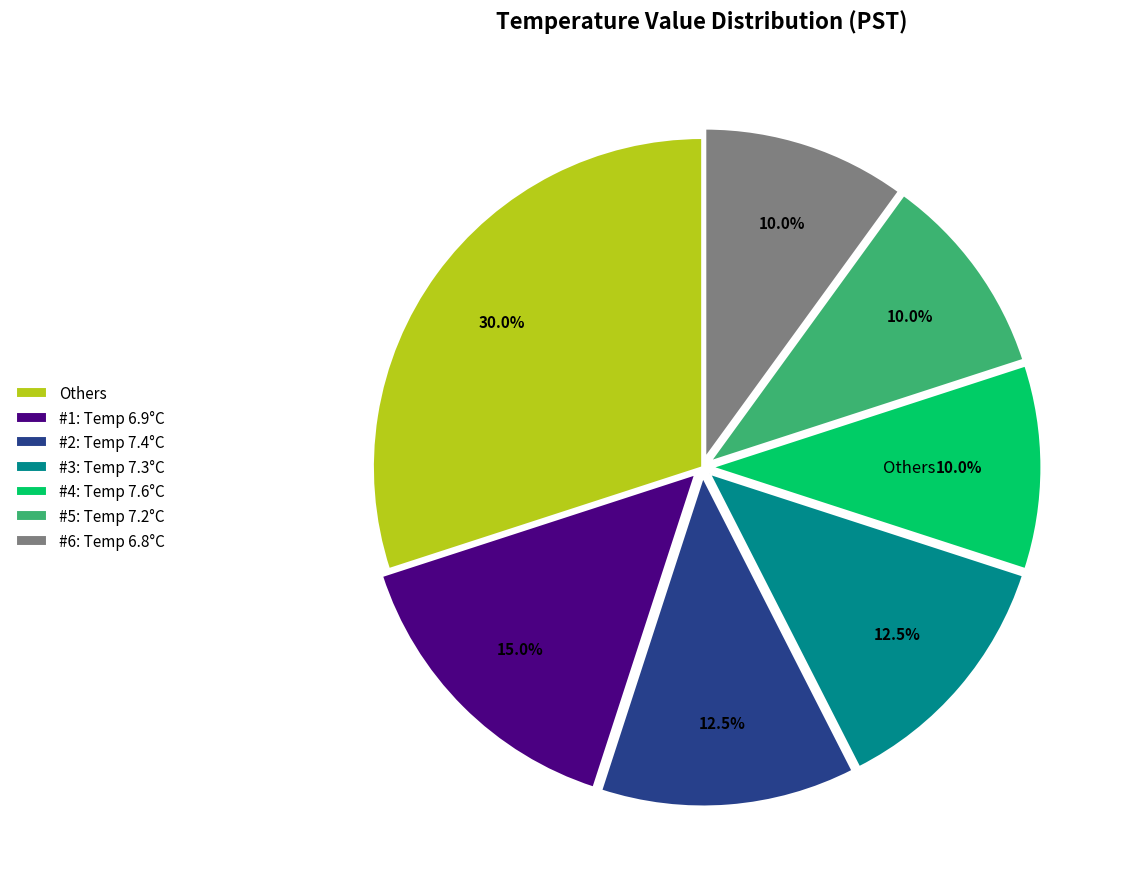

Combined, do Others and #6: Temp 6.8°C account for over 50%?

No